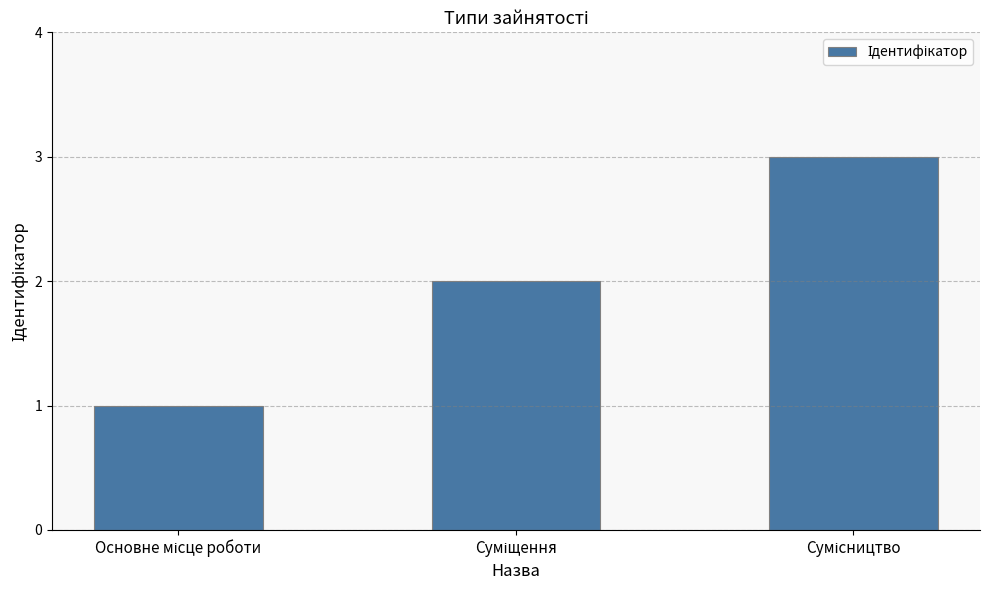

Are the bars horizontal?

No